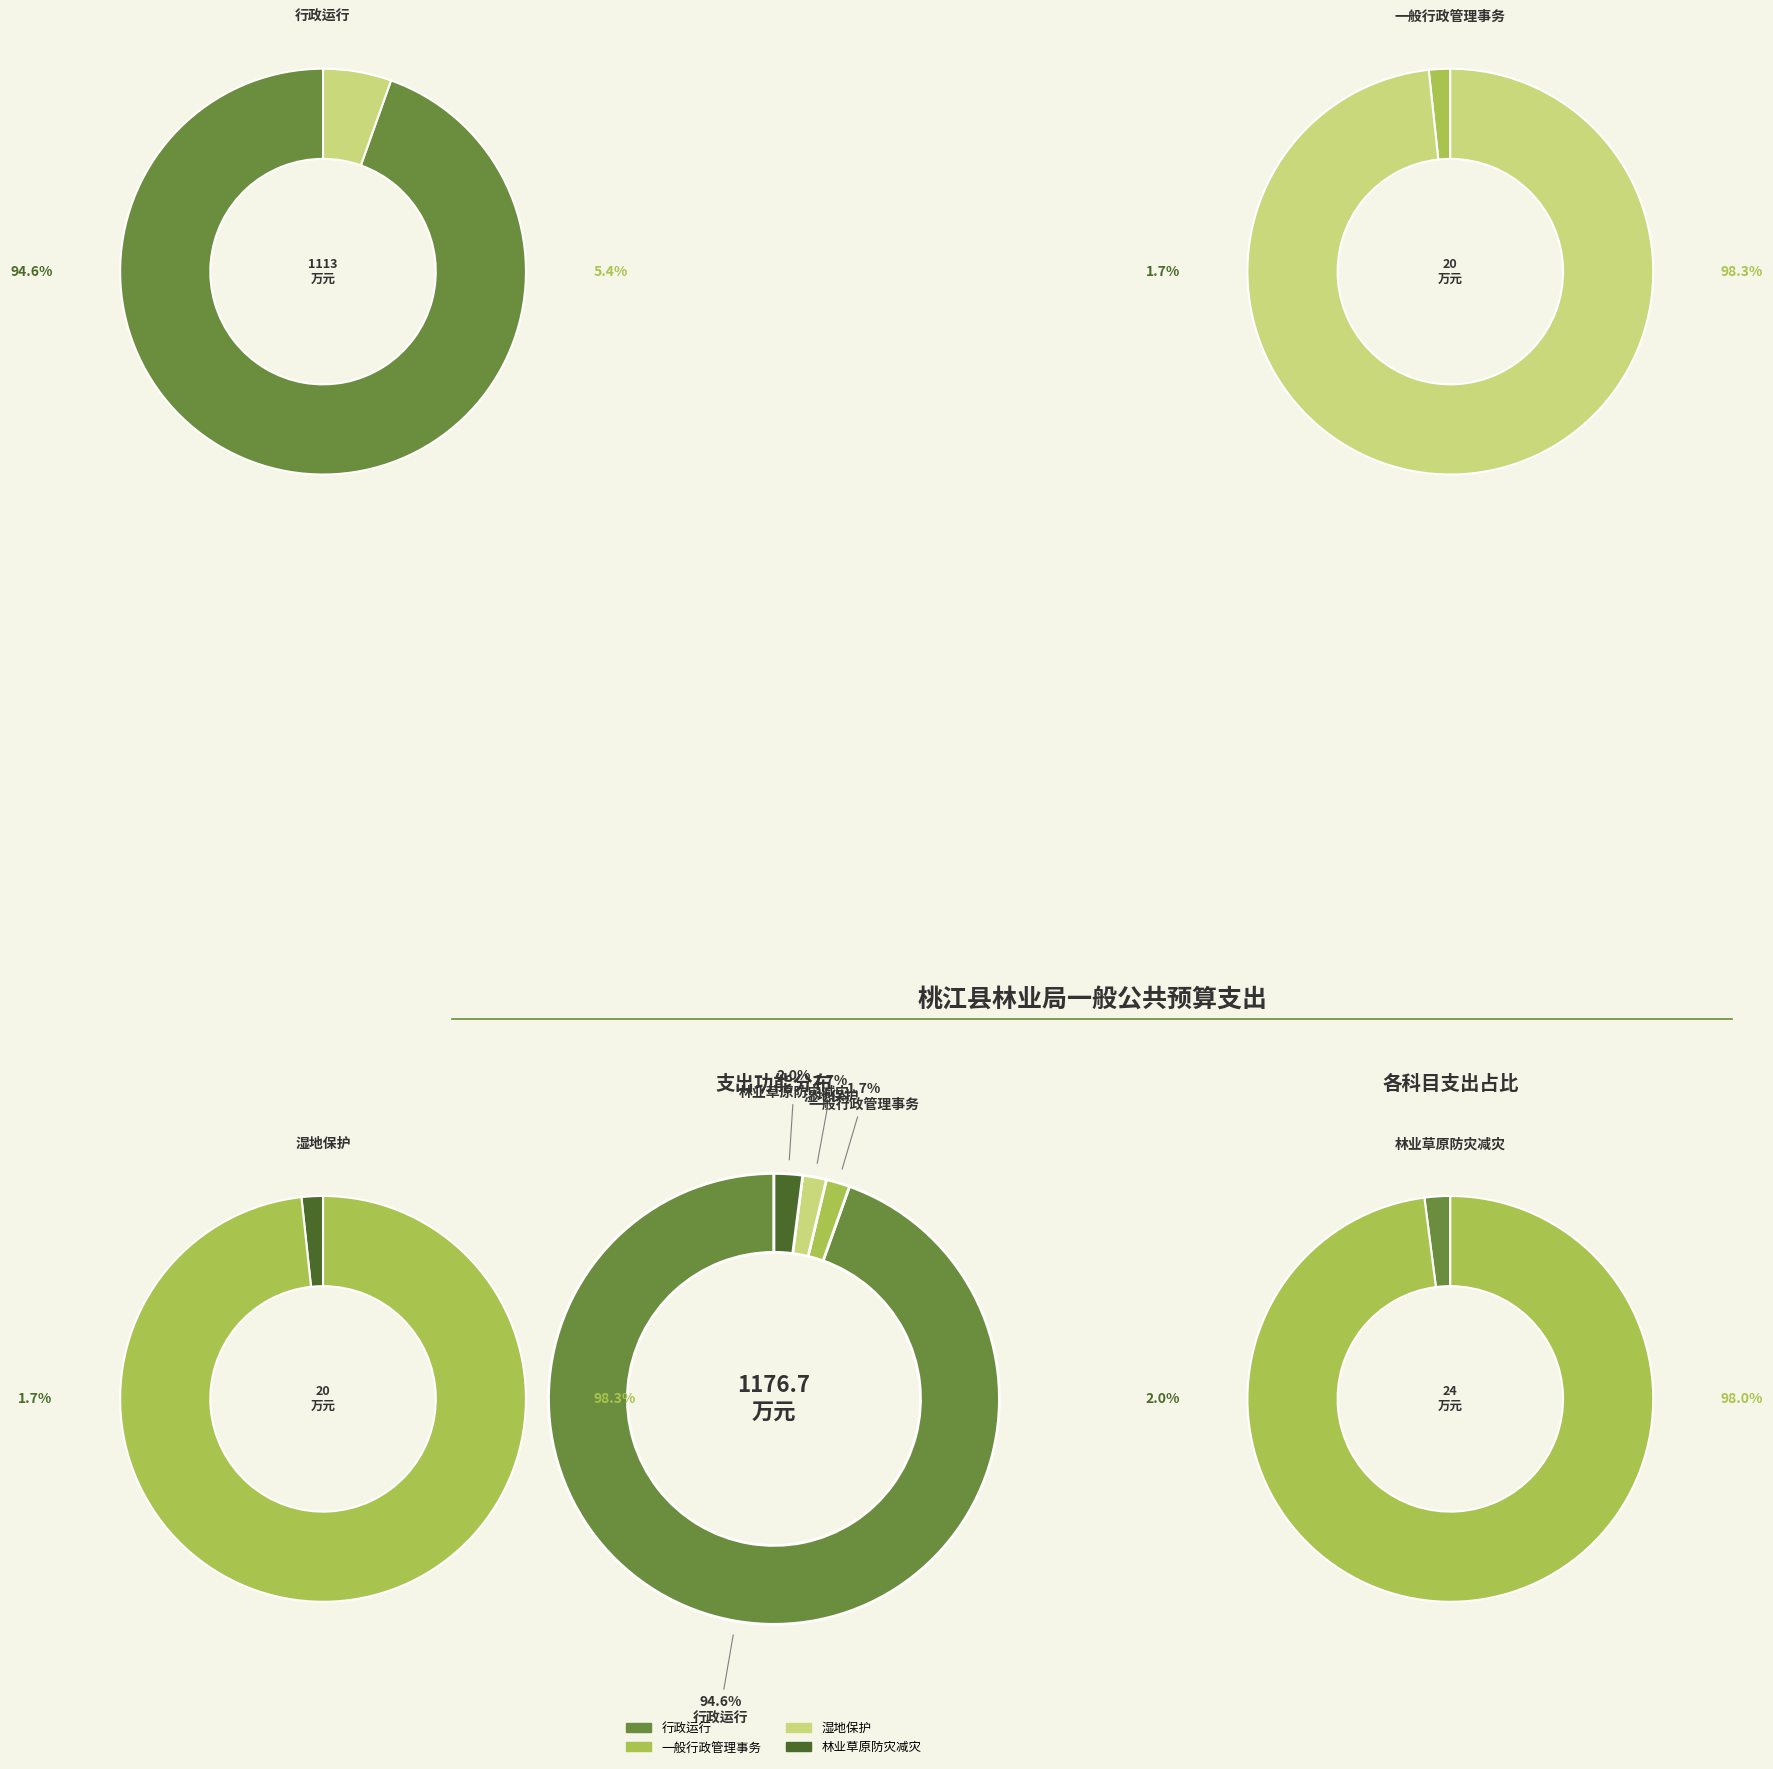

To the nearest percent, what is the difference between the 一般行政管理事务 and 行政运行 slice percentages?

93%